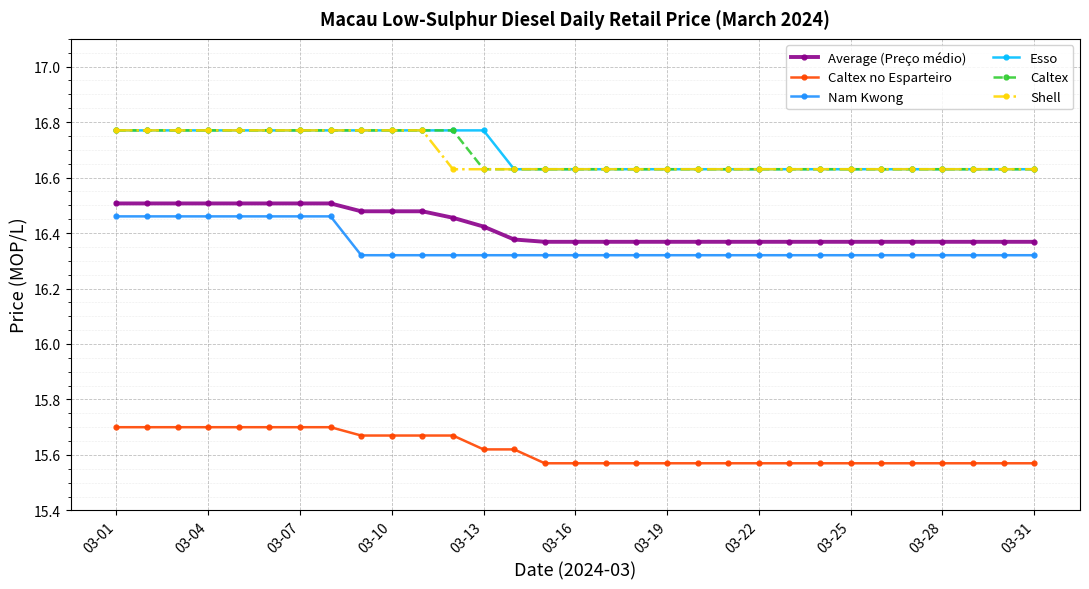

True or false: Nam Kwong and Caltex no Esparteiro cross at least once.

False